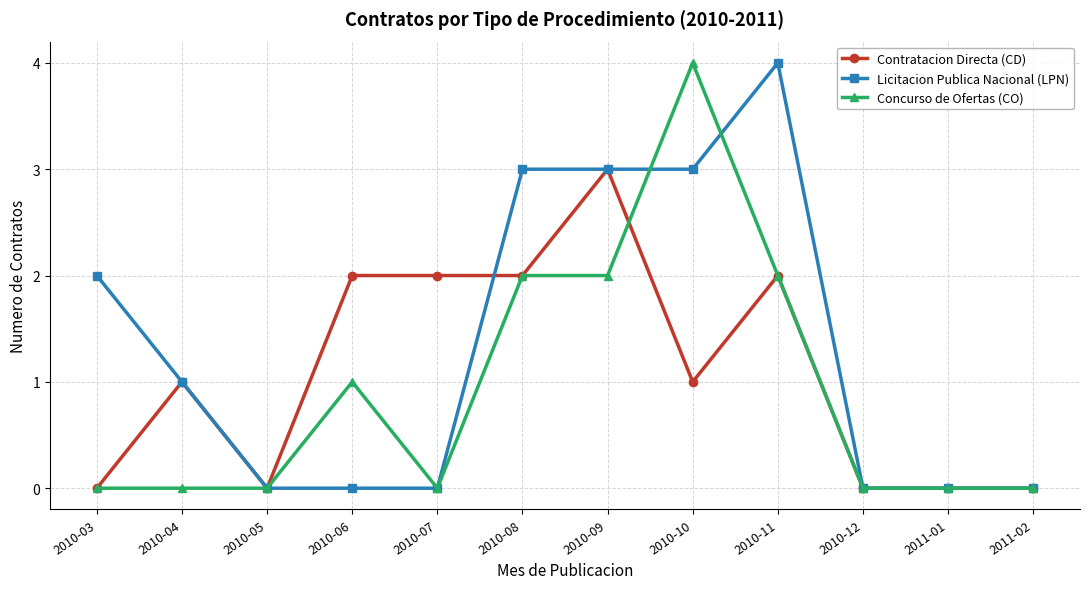

What is the label of the 11th point from the right?

2010-04